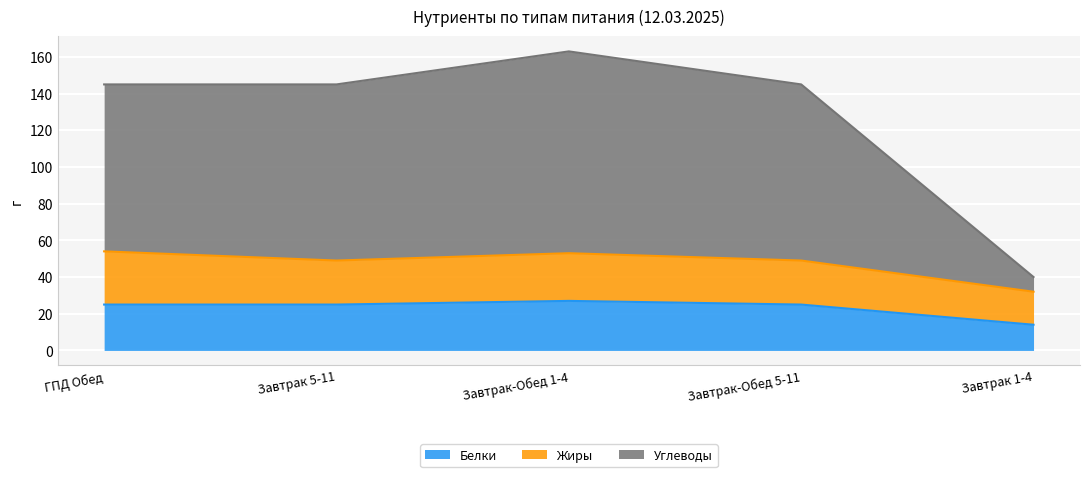

Where is the first local maximum for Белки?

Завтрак-Обед 1-4